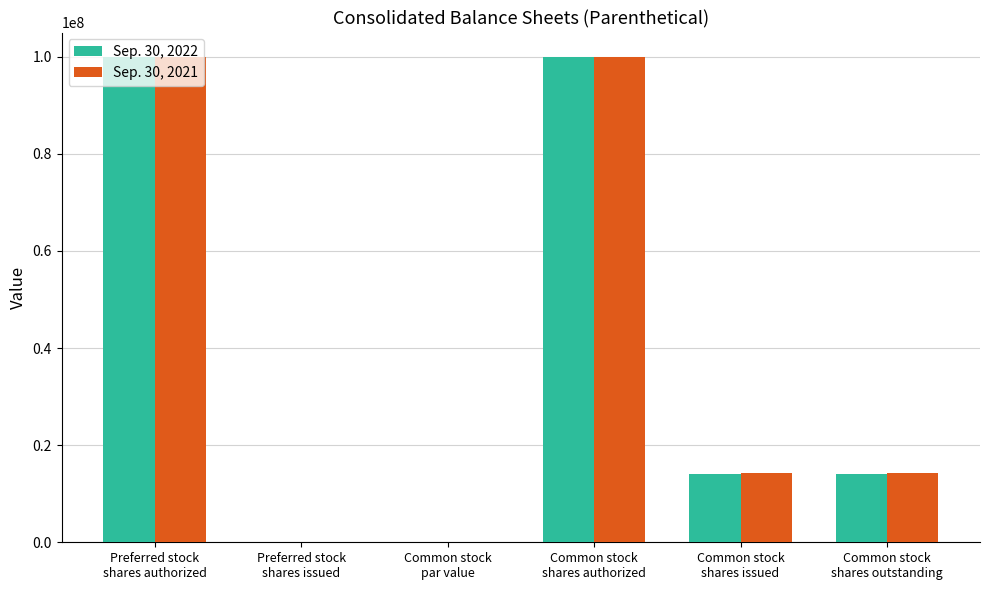

What is the sum of all Sep. 30, 2022 values?

227988308.0